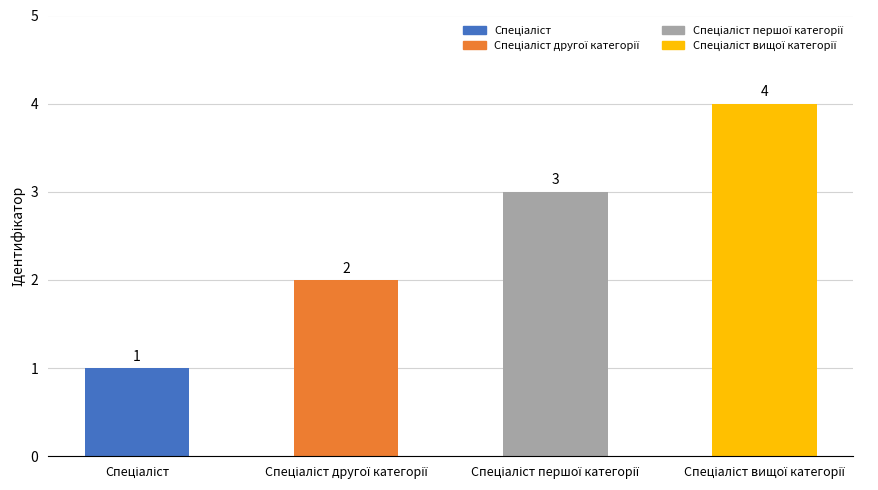

How many bars are there in total?

4